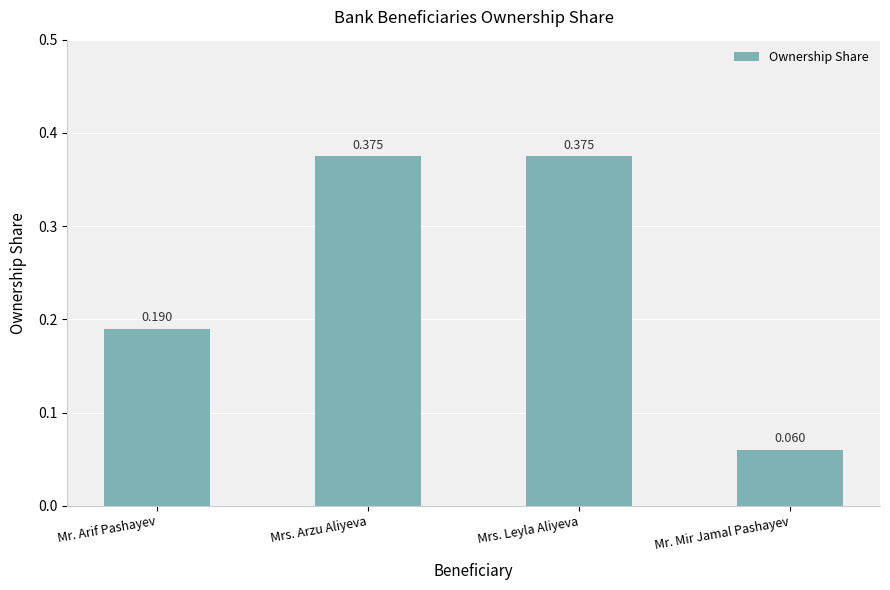

What is the sum of the values at Mrs. Leyla Aliyeva and Mr. Arif Pashayev?

0.6